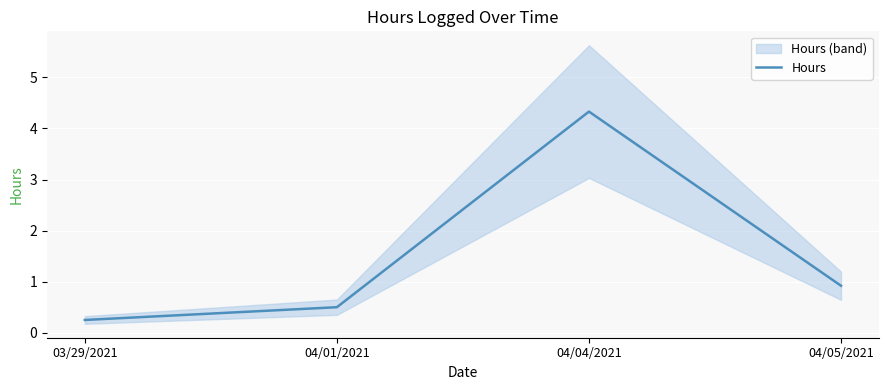

What is the change in value from 04/01/2021 to 04/05/2021?

+0.4